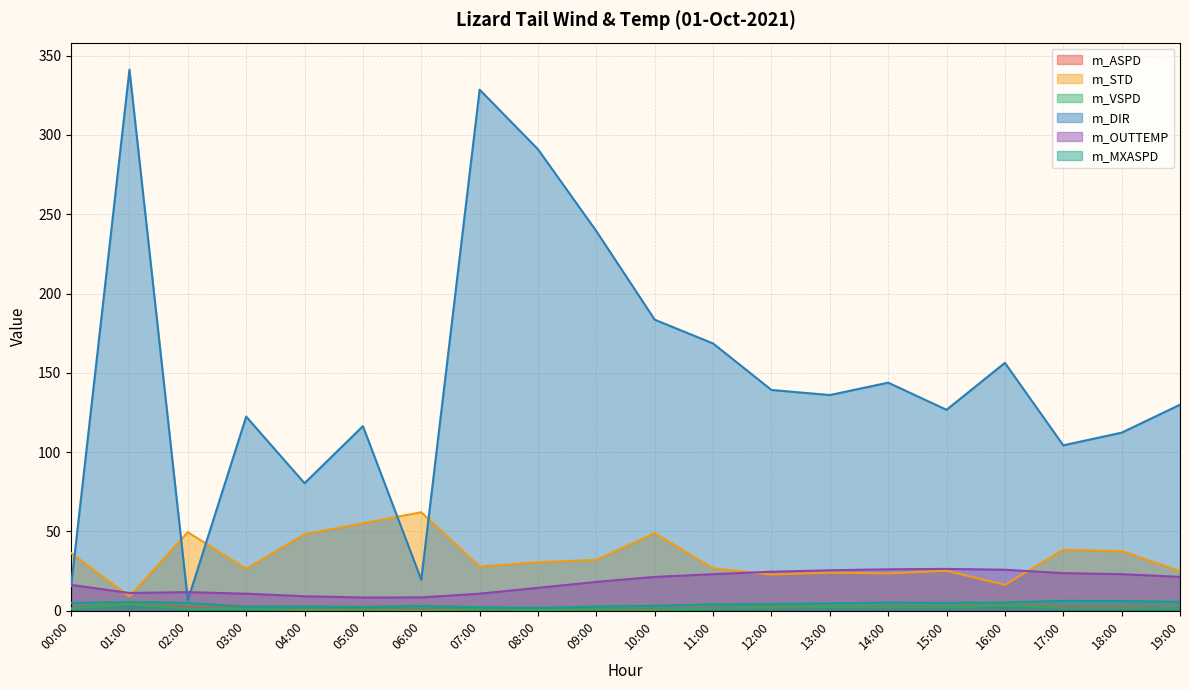

At which label is m_VSPD closest to 2?

12:00